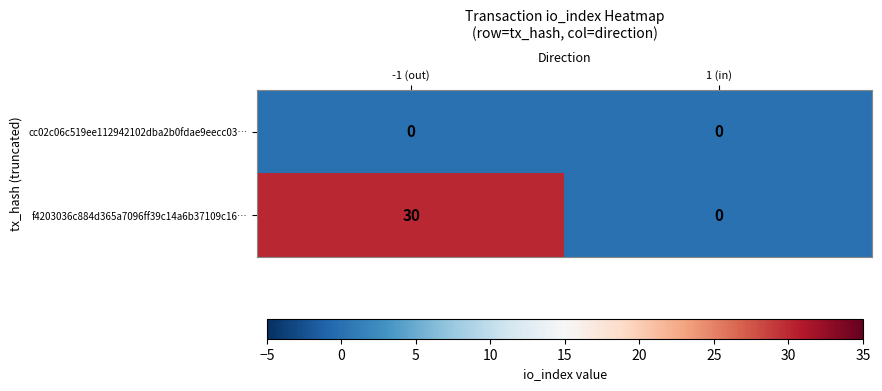

Between -1 (out) and 1 (in), which series saw the biggest shift?

f4203036c884d365a7096ff39c14a6b37109c16…